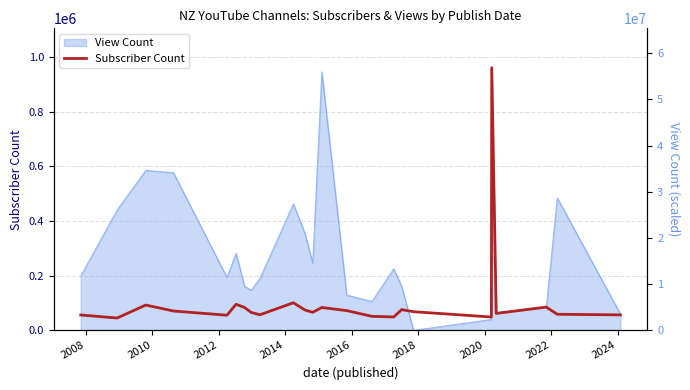

The value at 14 is 71896. True or false?

False